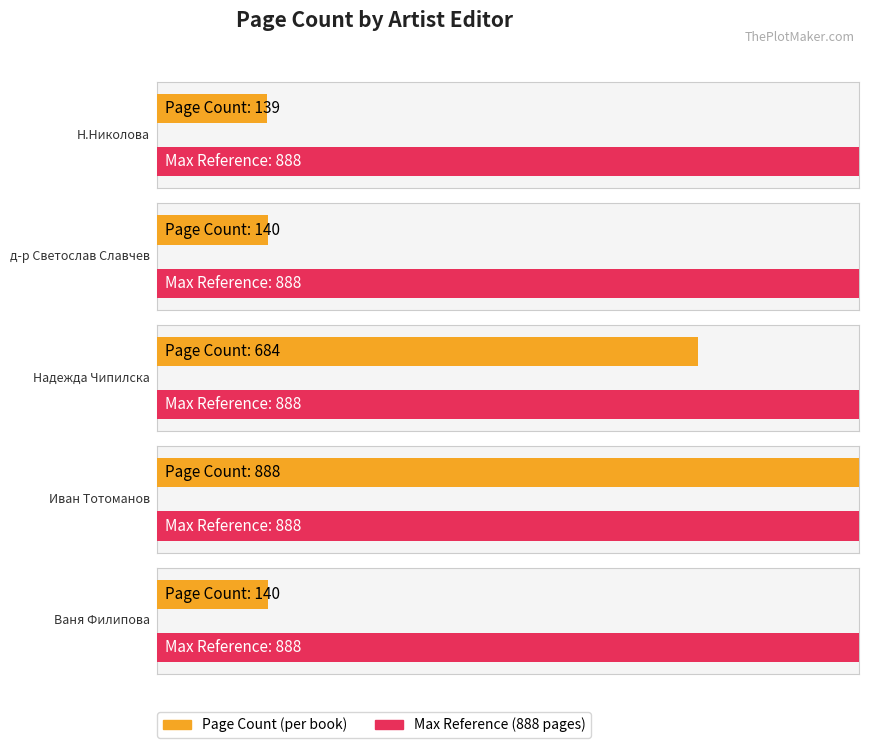

What is the label of the 2nd bar from the right?

Иван Тотоманов